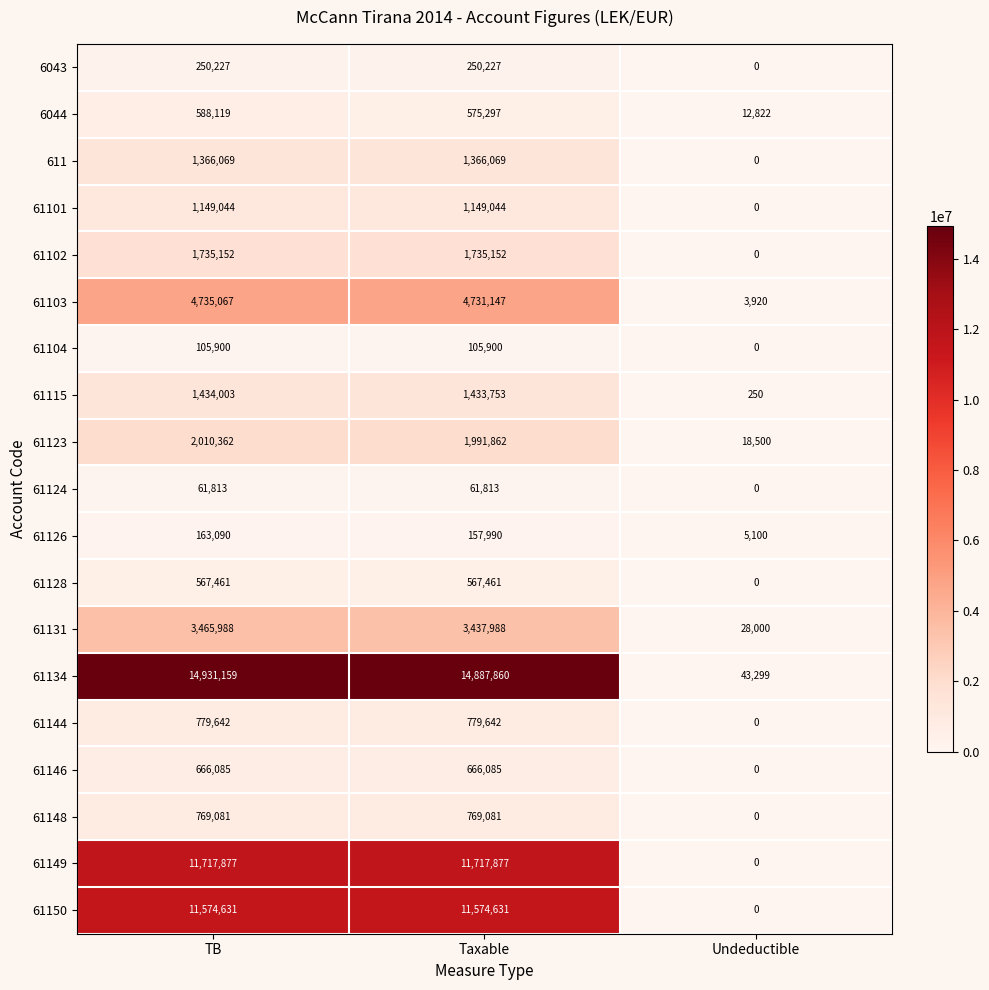

Which series has the largest total across all categories?

61134